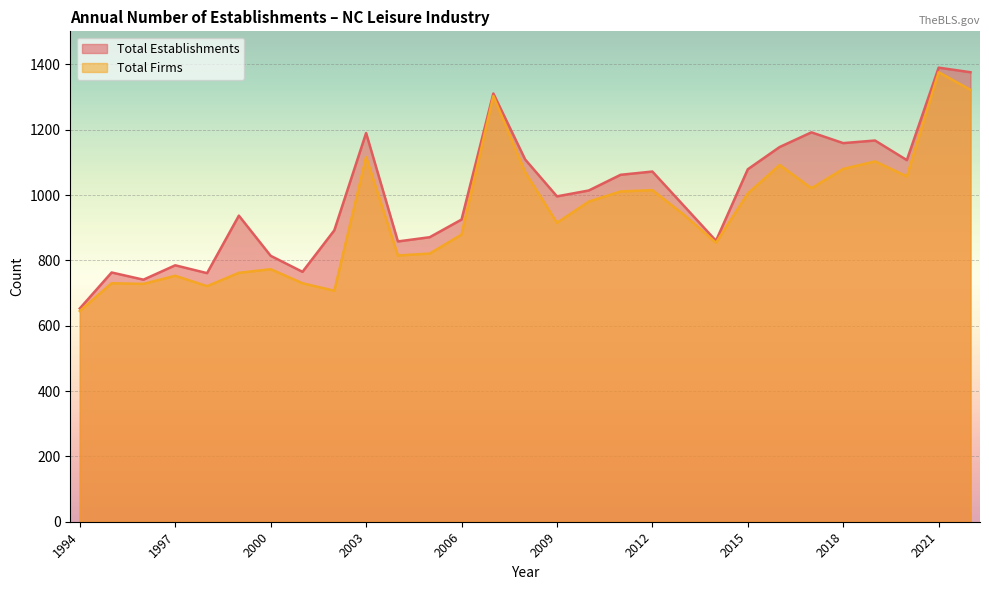

What is the total value across all series at 2015?

2084